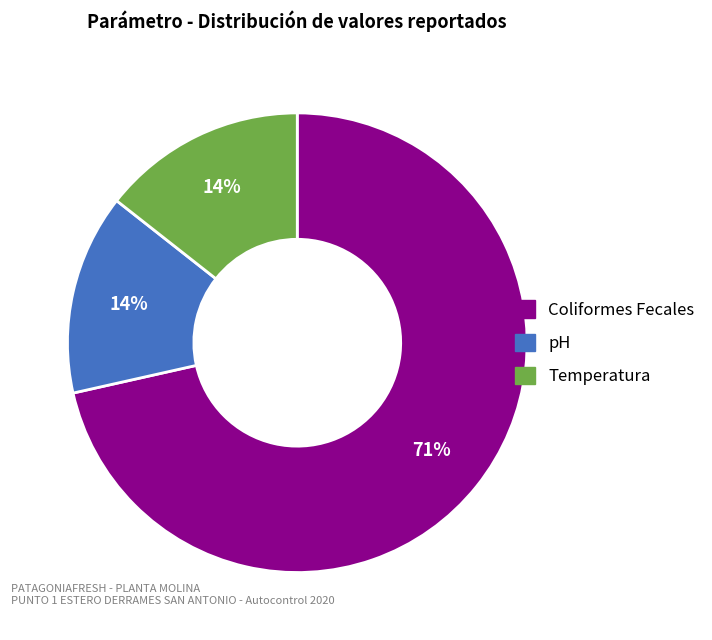

Is there any slice that represents more than half of the pie?

Yes